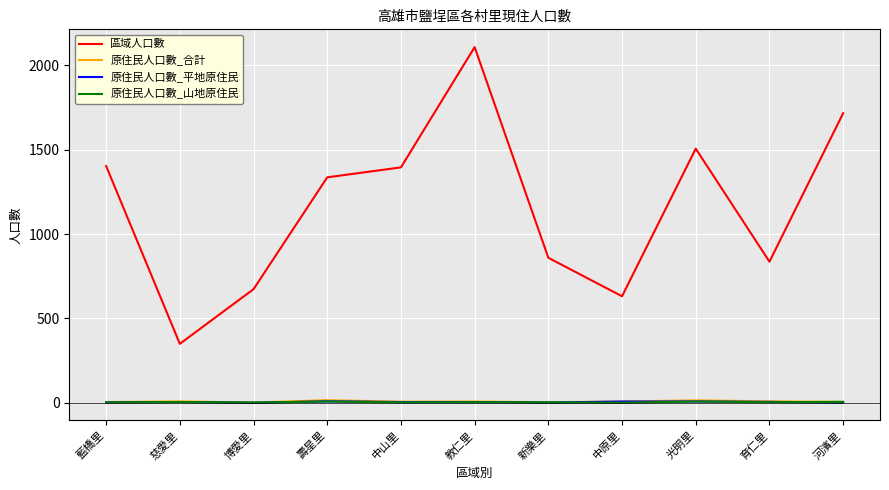

Where is 區域人口數 nearest to the value 1228?

壽星里